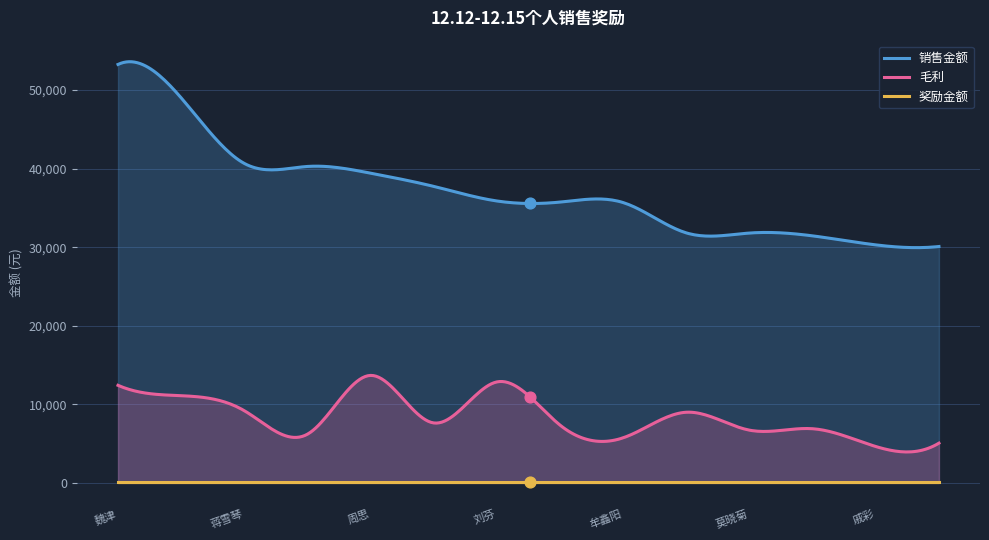

Which series has the largest total across all categories?

销售金额